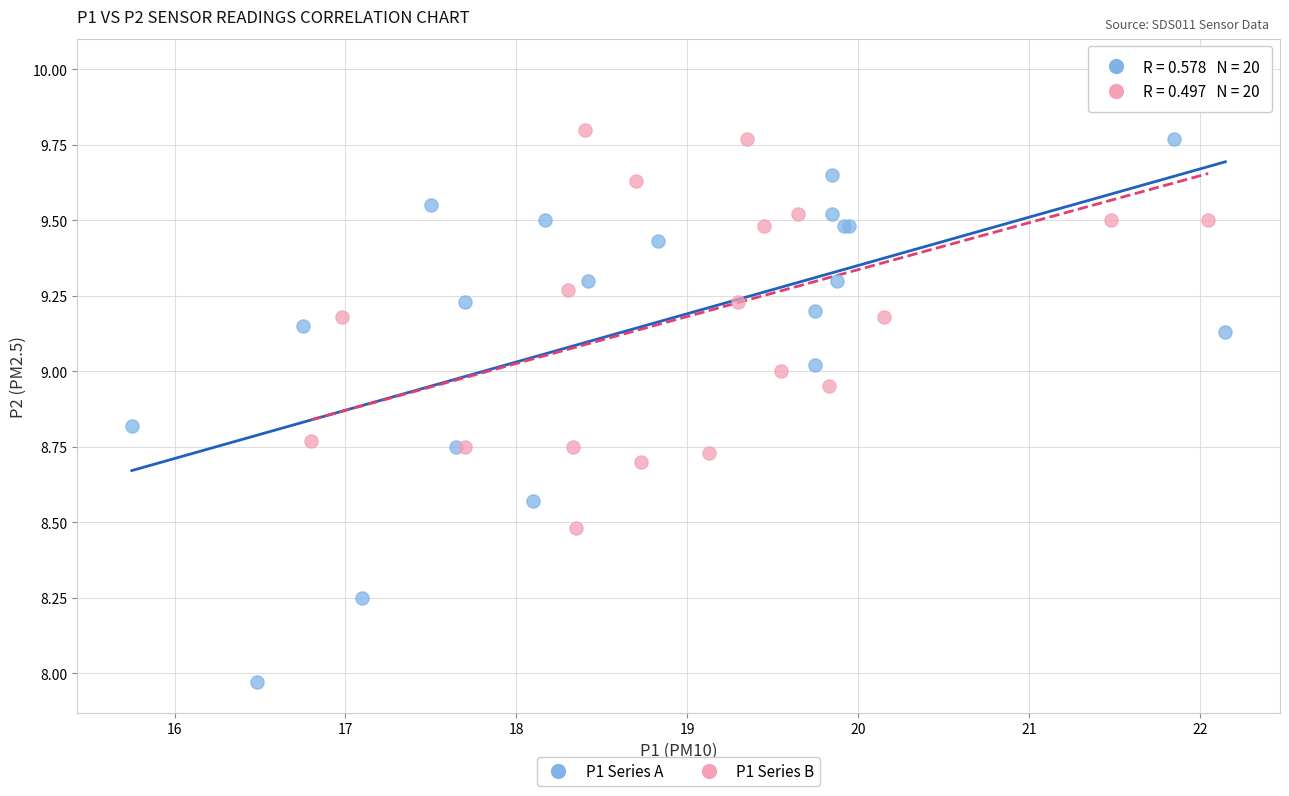

Which series has the largest Y range (max minus min)?

P1 Series A